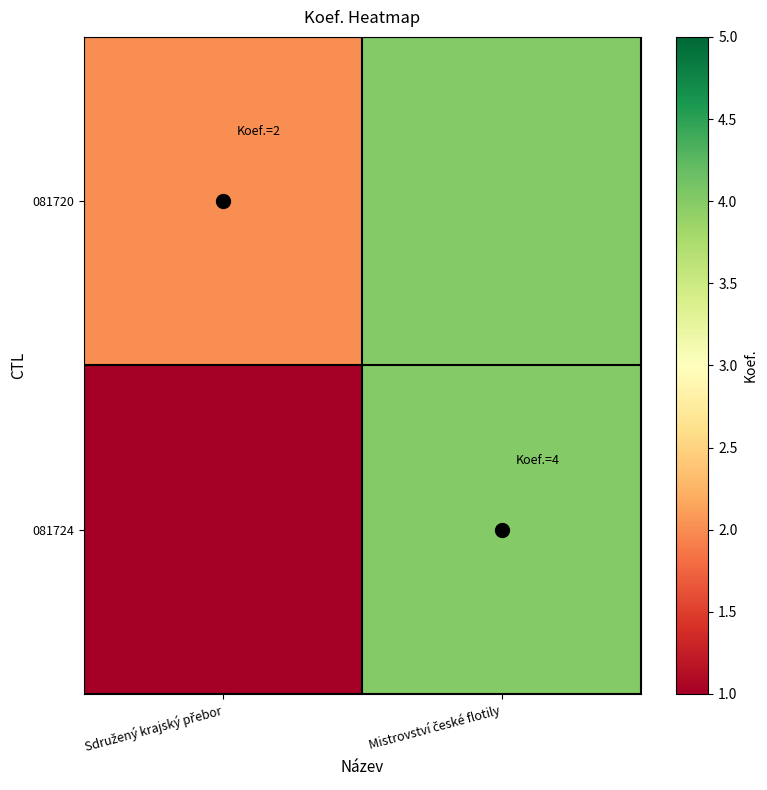

Reading left to right, extract all data points from this chart.

081720: Sdružený krajský přebor=2	Mistrovství české flotily=4
081724: Sdružený krajský přebor=1	Mistrovství české flotily=4